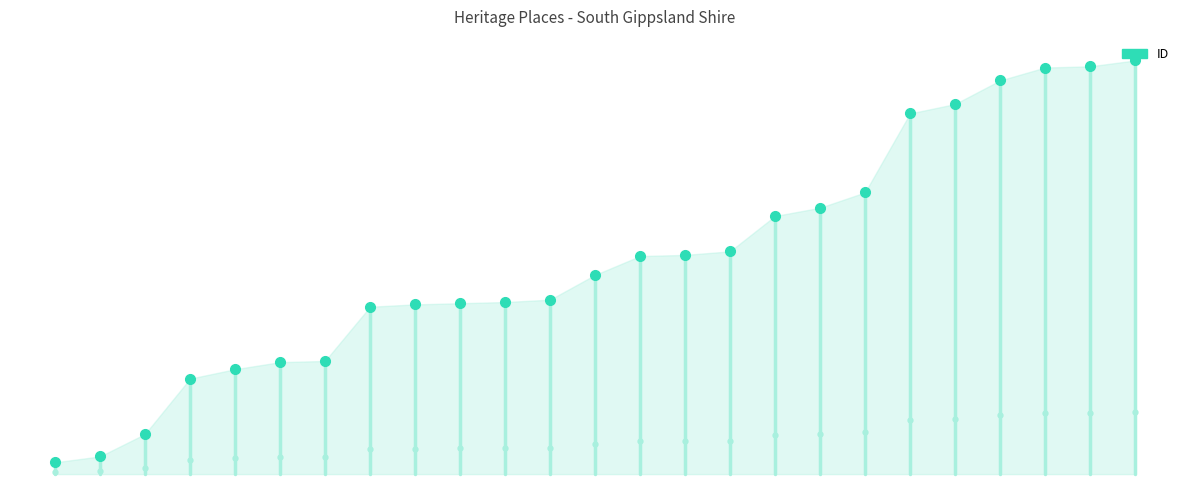

How many values are between 30565 and 30575?

2